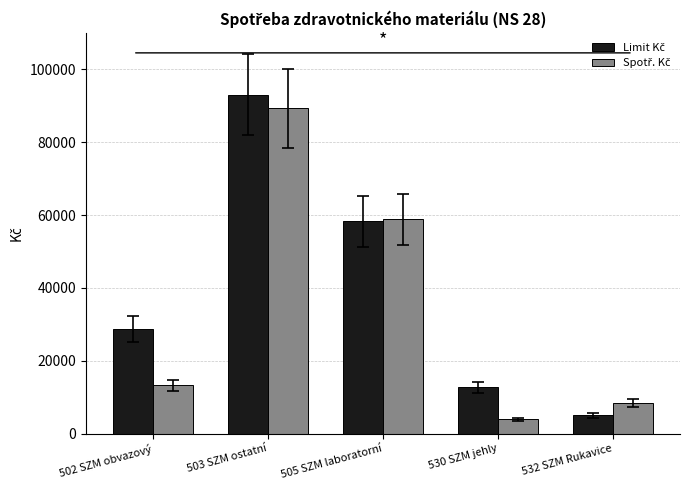

At which category is the sum across all series the highest?

503 SZM ostatní